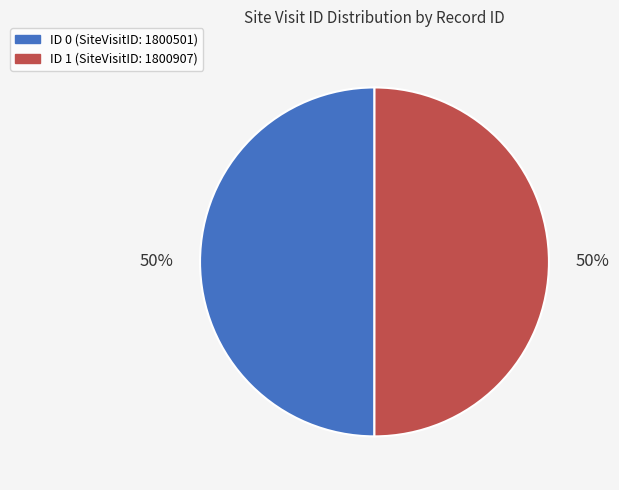

To the nearest percent, what percentage of the pie is ID 1 (SiteVisitID: 1800907)?

50%